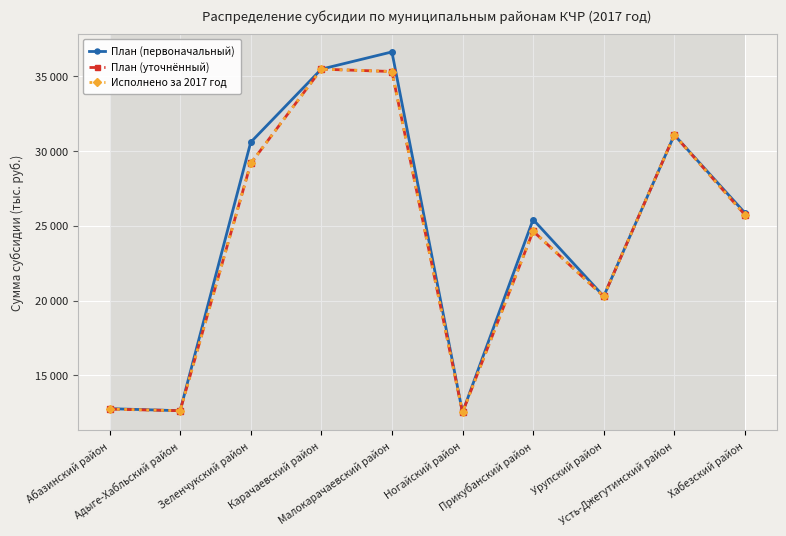

Where is План (первоначальный) nearest to the value 24569?

Прикубанский район